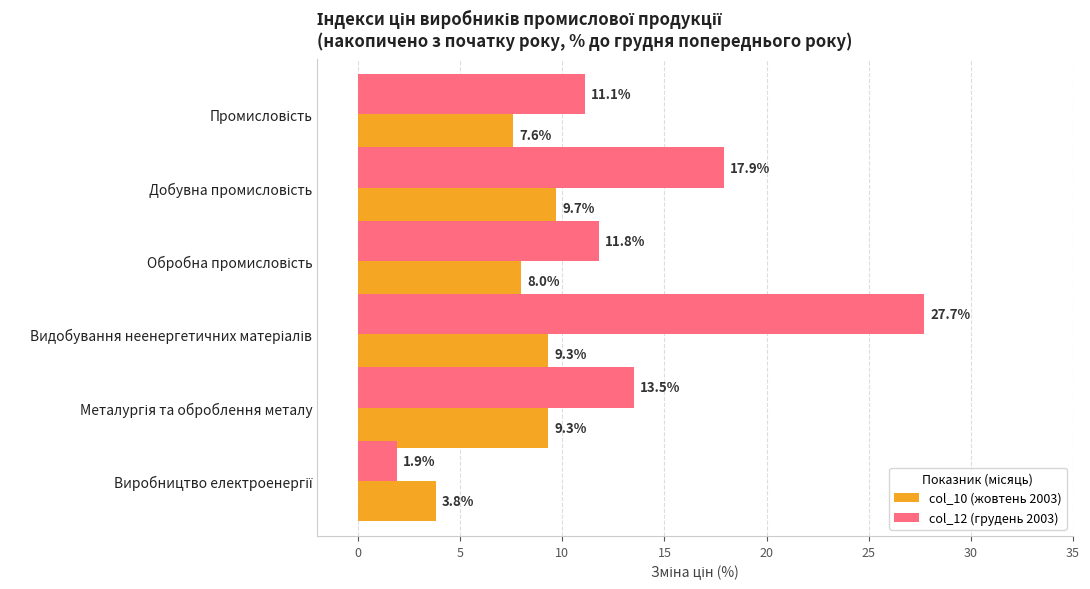

What is the maximum value shown in the chart?

27.7